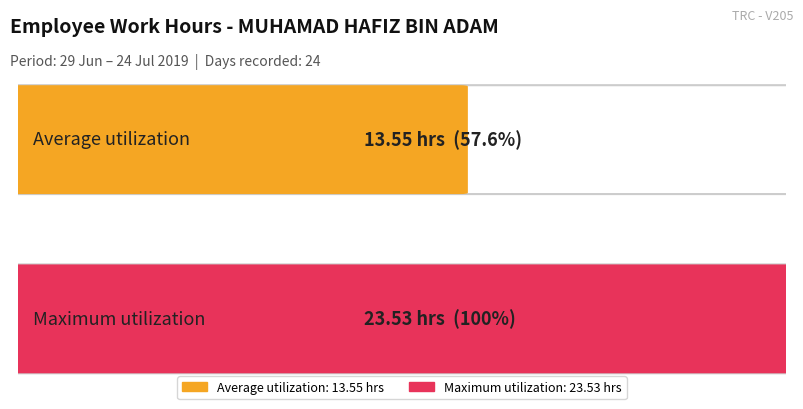

What is the greatest value displayed?

23.5